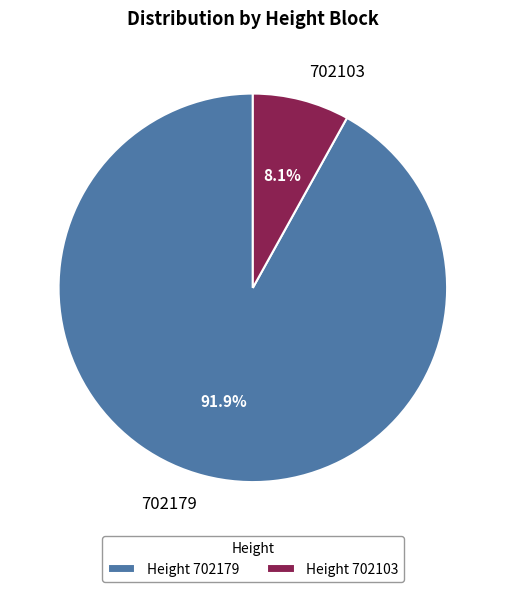

What percentage is the 702103 slice, to the nearest percent?

8%